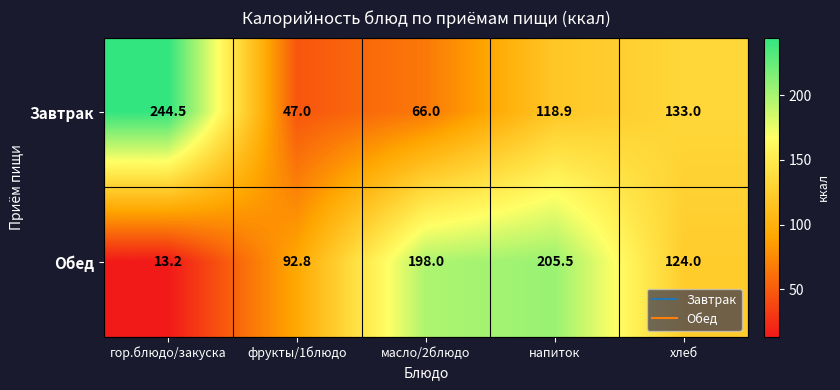

Is the value of Обед at гор.блюдо/закуска greater than the value of Завтрак at масло/2блюдо?

No